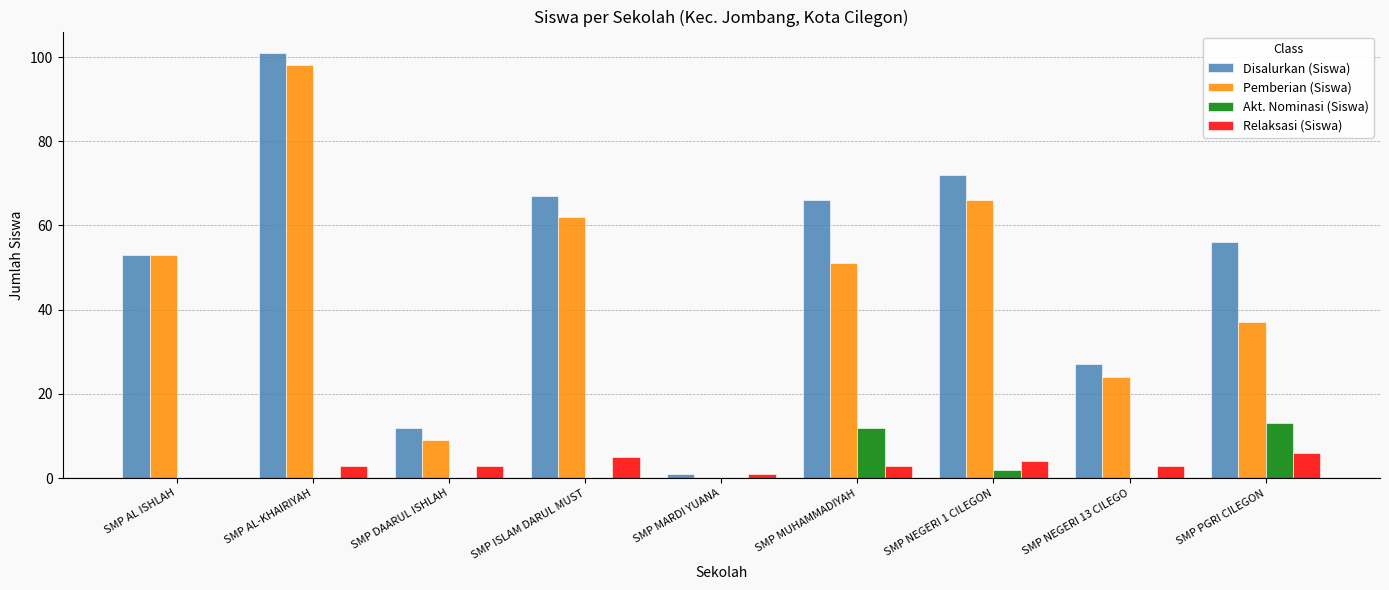

At which category is the sum across all series the highest?

SMP AL-KHAIRIYAH